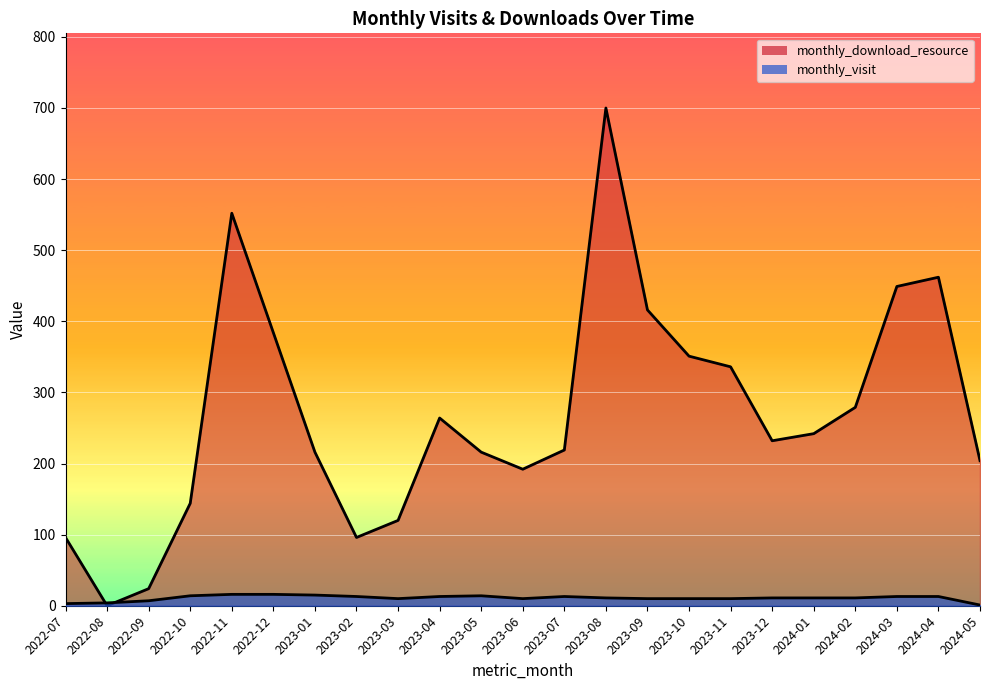

Reading left to right, transcribe all the data shown in this chart.

monthly_visit: 3	4	7	14	16	16	15	13	10	13	14	10	13	11	10	10	10	11	11	11	13	13	1
monthly_download_resource: 96	0	24	144	552	384	216	96	120	264	216	192	219	700	416	351	336	232	242	279	449	462	204